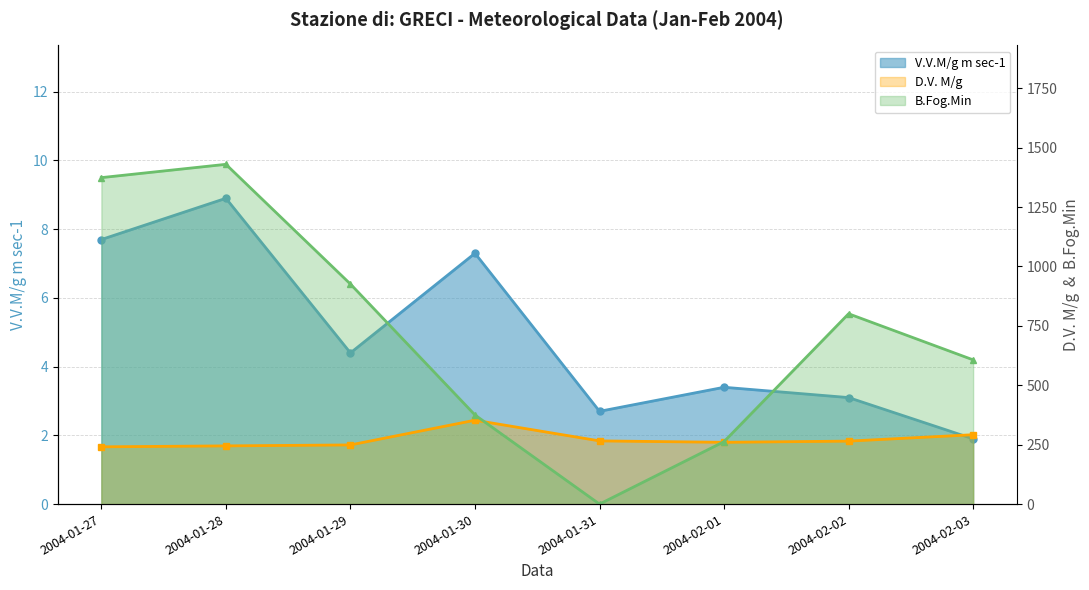

How many values in the D.V. M/g series are below 265?

4